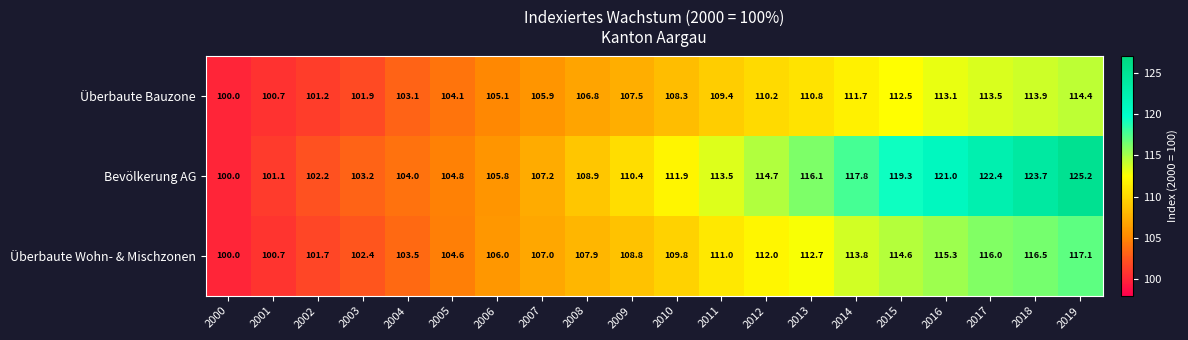

Is it true that Überbaute Bauzone equals 105.1 at 2006?

True